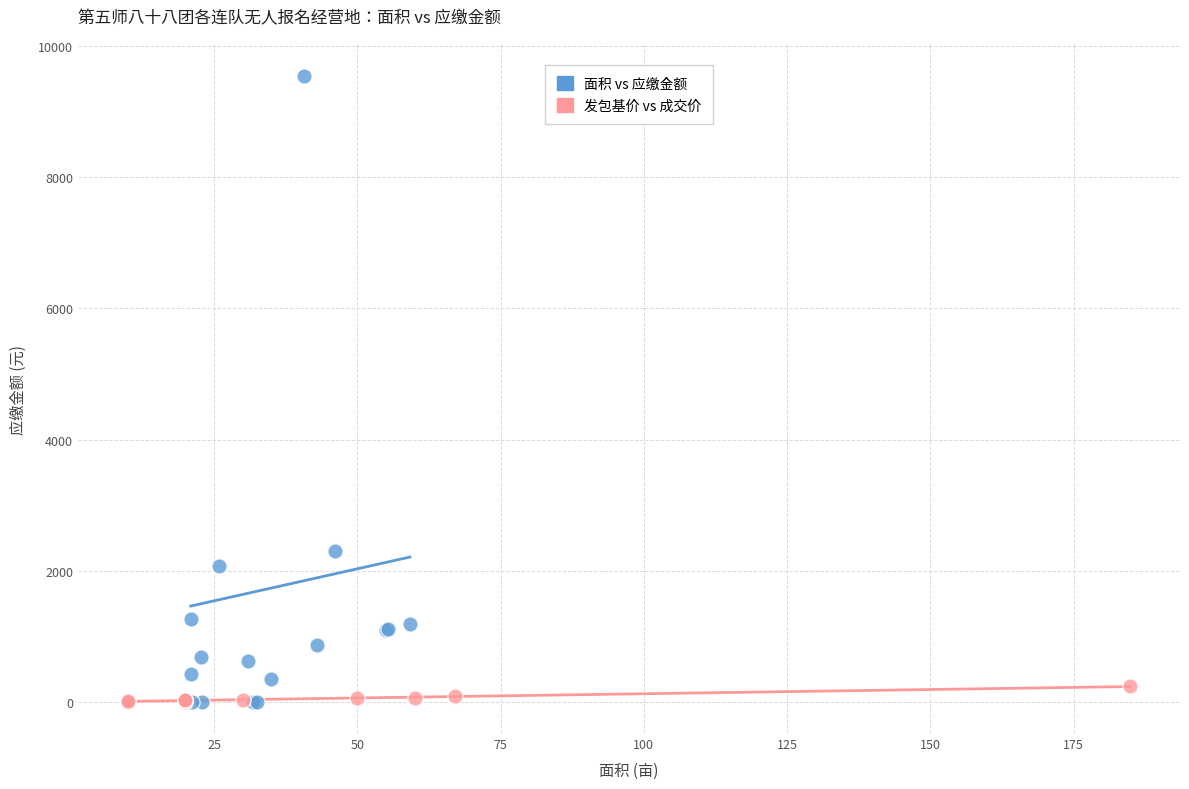

Which series reaches the maximum Y coordinate?

面积 vs 应缴金额